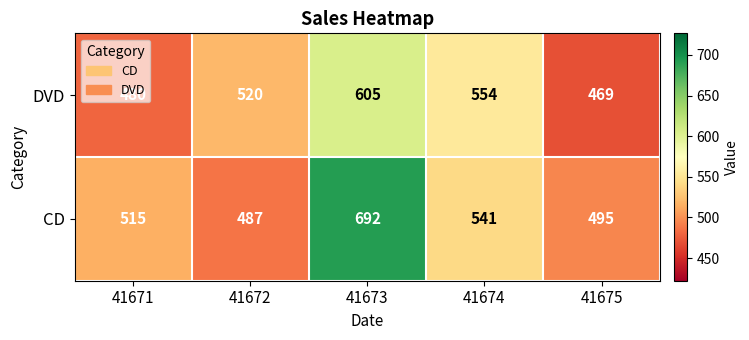

What is the difference between the maximum and minimum values in the DVD series?

136